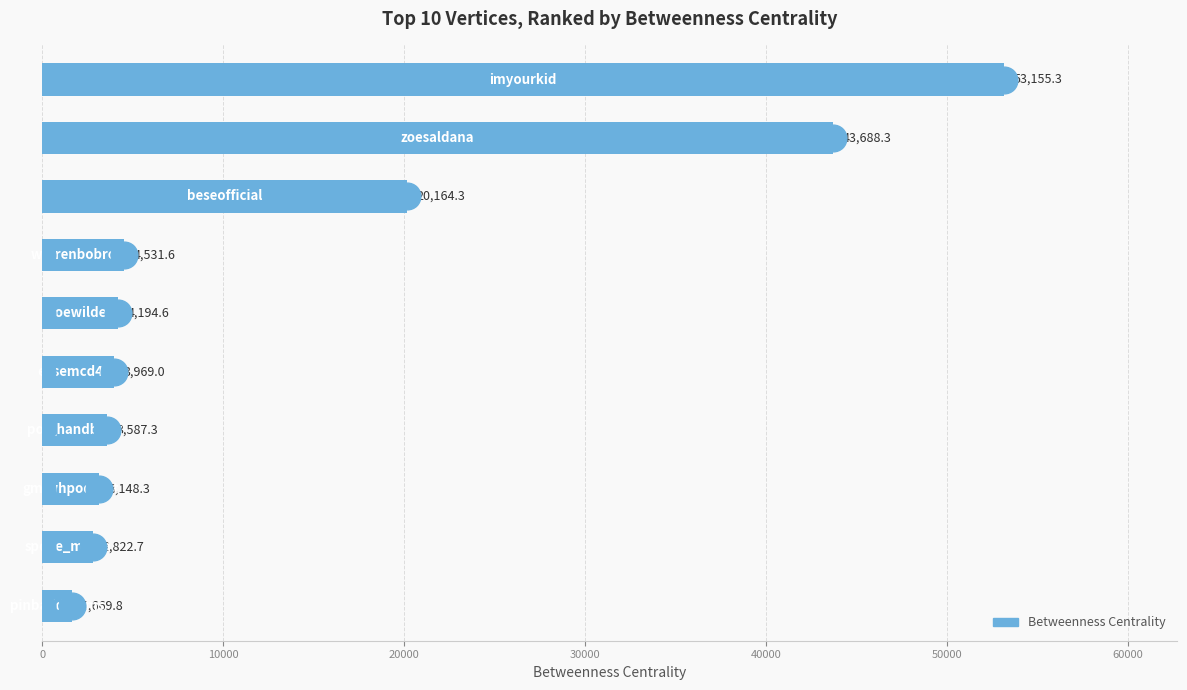

Reading top to bottom, what are all the values shown in this chart?

53155.3	43688.3	20164.3	4531.6	4194.6	3969.0	3587.3	3148.3	2822.7	1669.8